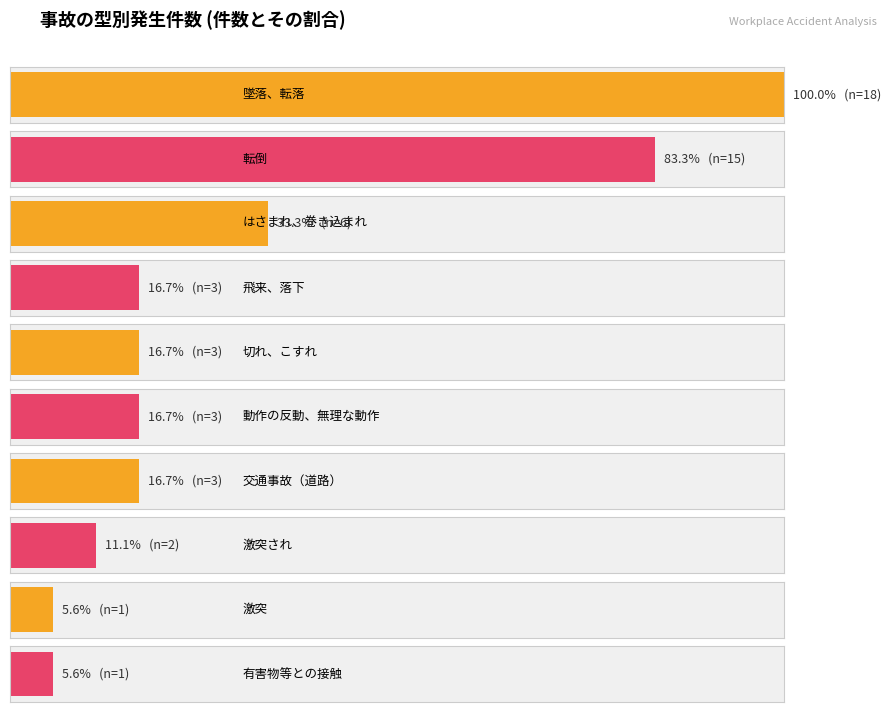

Which label corresponds to the largest value in the chart?

墜落、転落